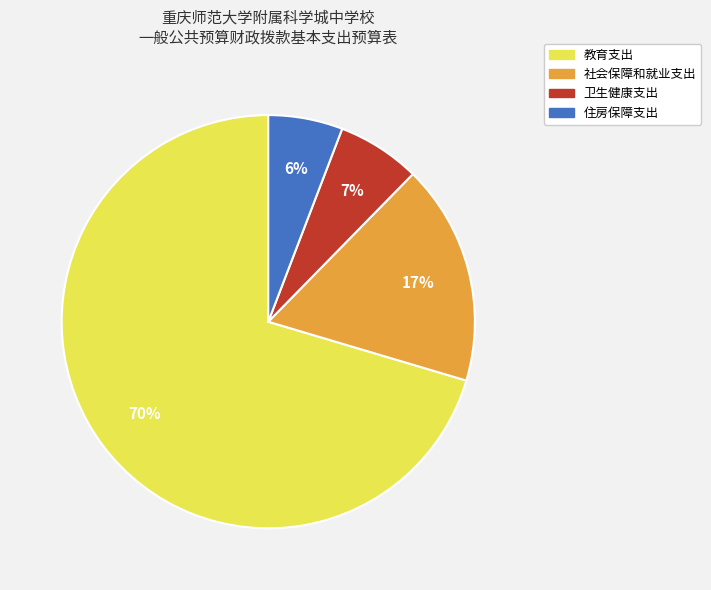

The 住房保障支出 slice represents 1% of the pie. True or false?

False